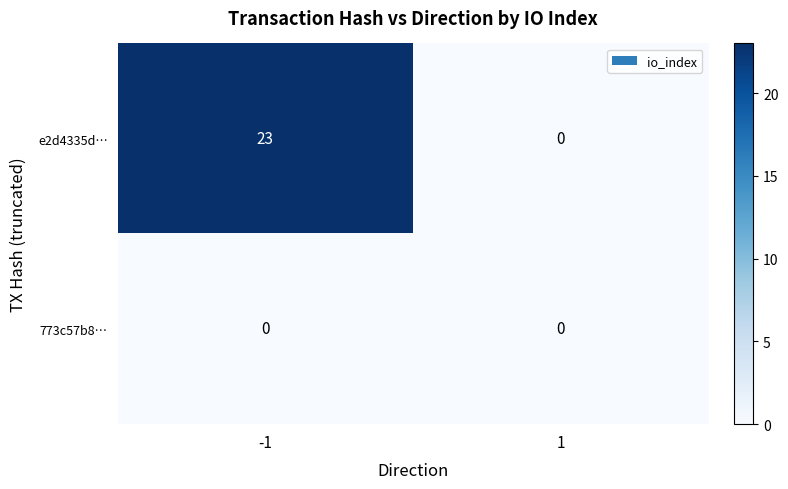

Between -1 and 1, which series saw the biggest shift?

e2d4335d…